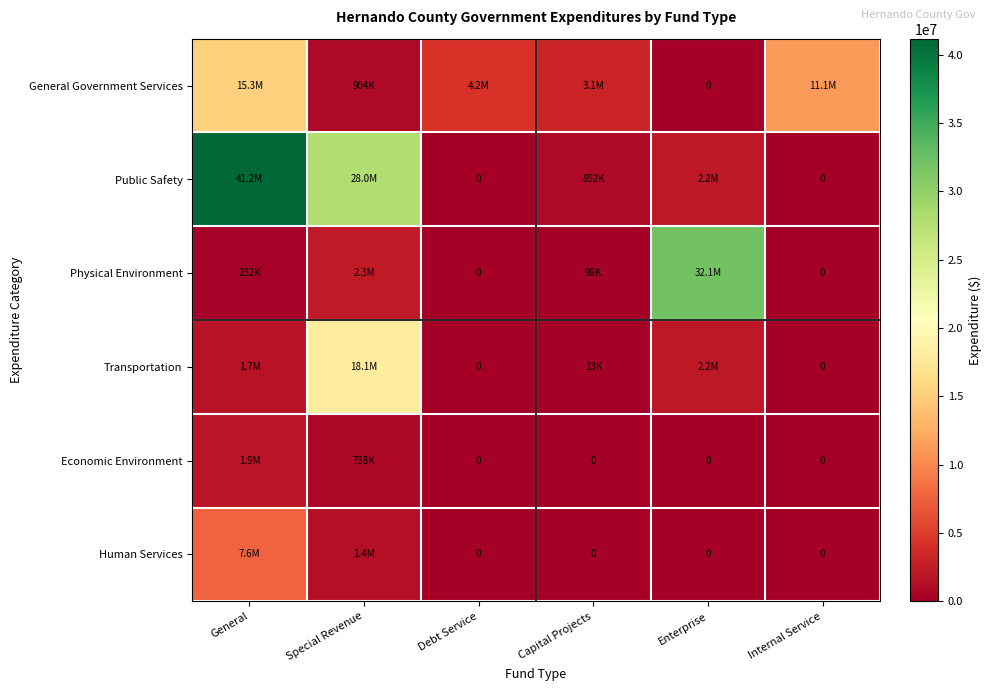

What is the highest value of the General Government Services series?

15260901